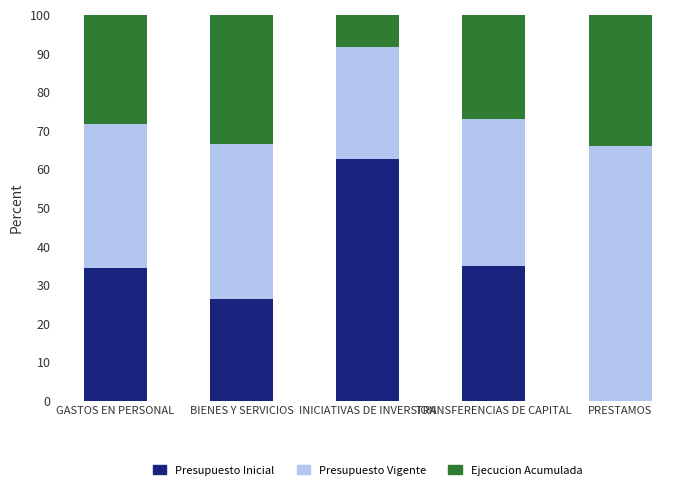

Is it true that Presupuesto Inicial equals 35.1 at BIENES Y SERVICIOS?

False